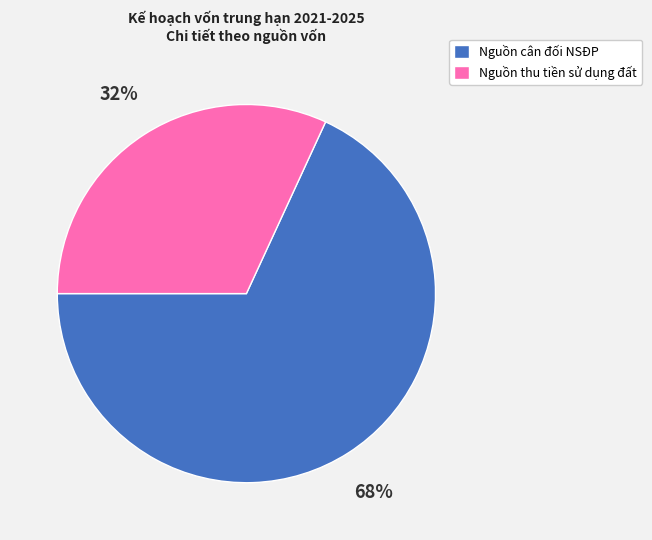

Do Nguồn thu tiền sử dụng đất and Nguồn cân đối NSĐP together represent more than half of the pie?

Yes